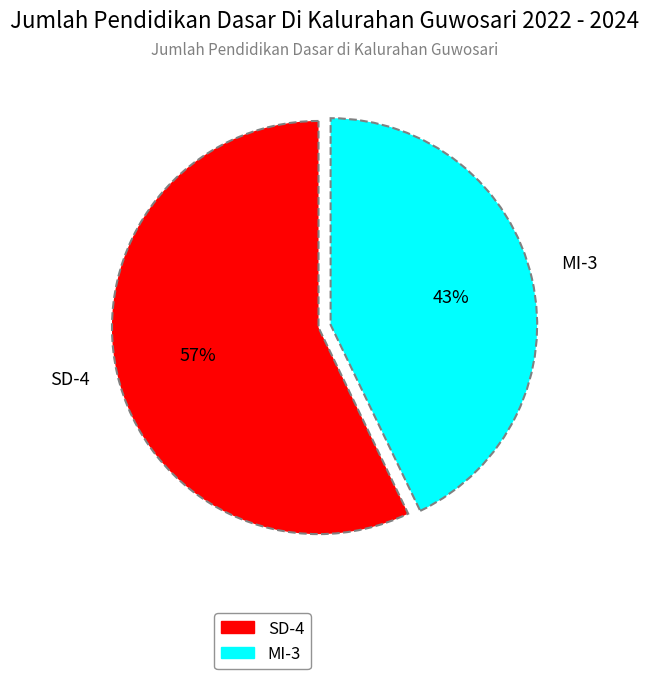

Which category accounts for the majority?

SD